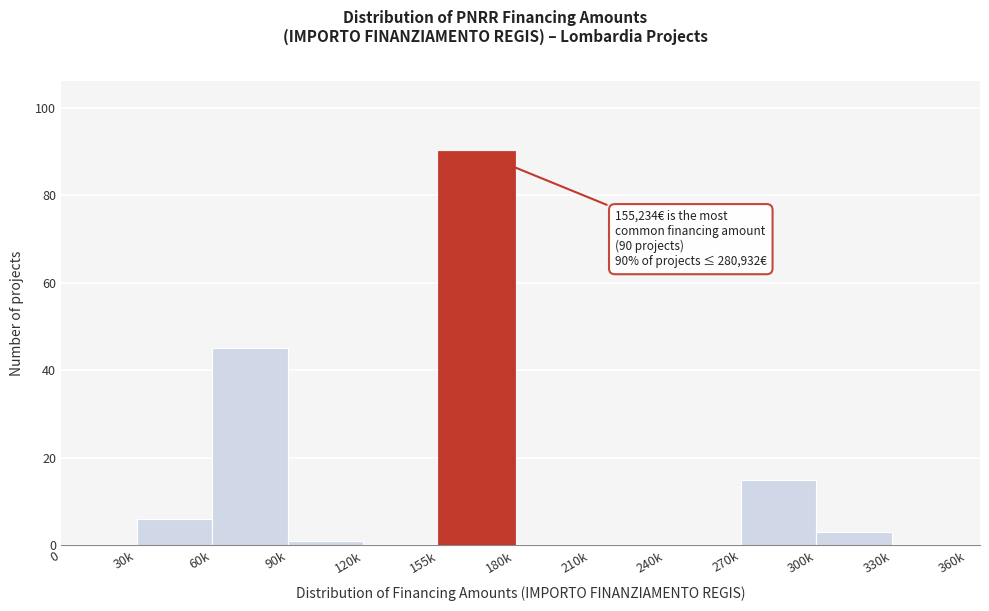

Reading left to right, list all the values displayed in this chart.

0=0	30k=6	60k=45	90k=1	120k=0	155k=90	180k=0	210k=0	240k=0	270k=15	300k=3	330k=0